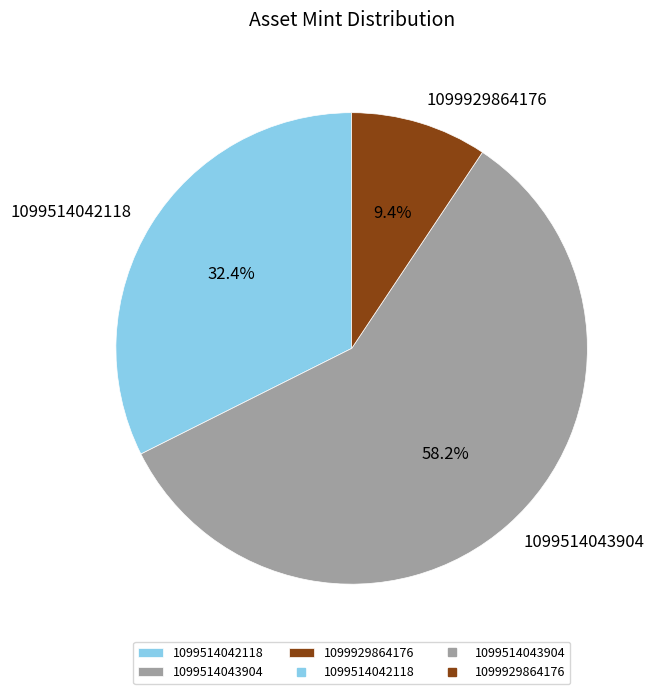

What is the ratio of the value at 1099514042118 to the value at 1099514043904?

0.6